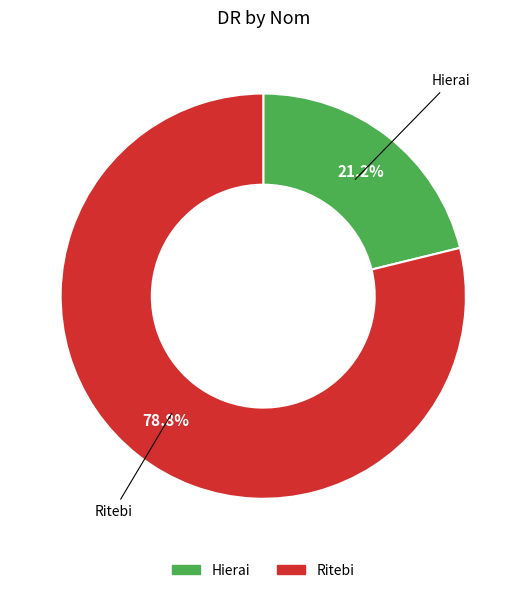

What is the total percentage of Hierai and Ritebi?

100.0%